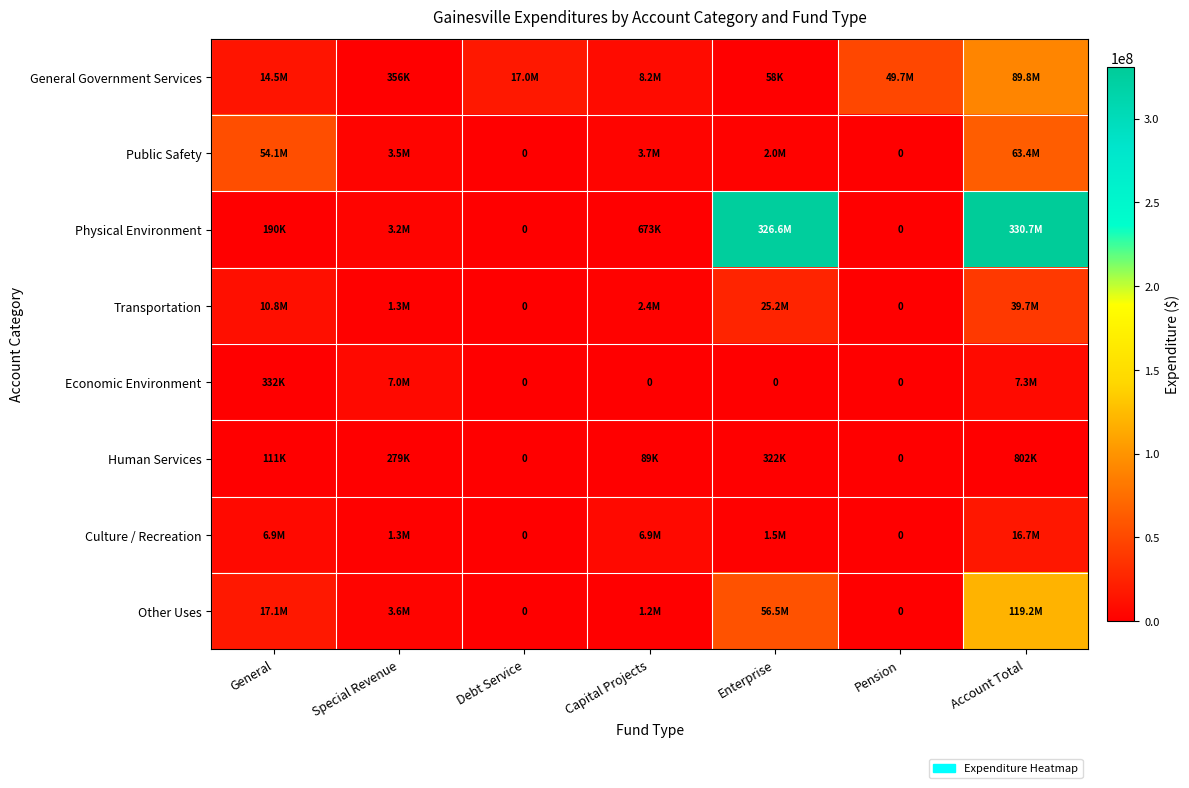

At Special Revenue, list the series in order from largest to smallest.

Economic Environment, Other Uses, Public Safety, Physical Environment, Culture / Recreation, Transportation, General Government Services, Human Services